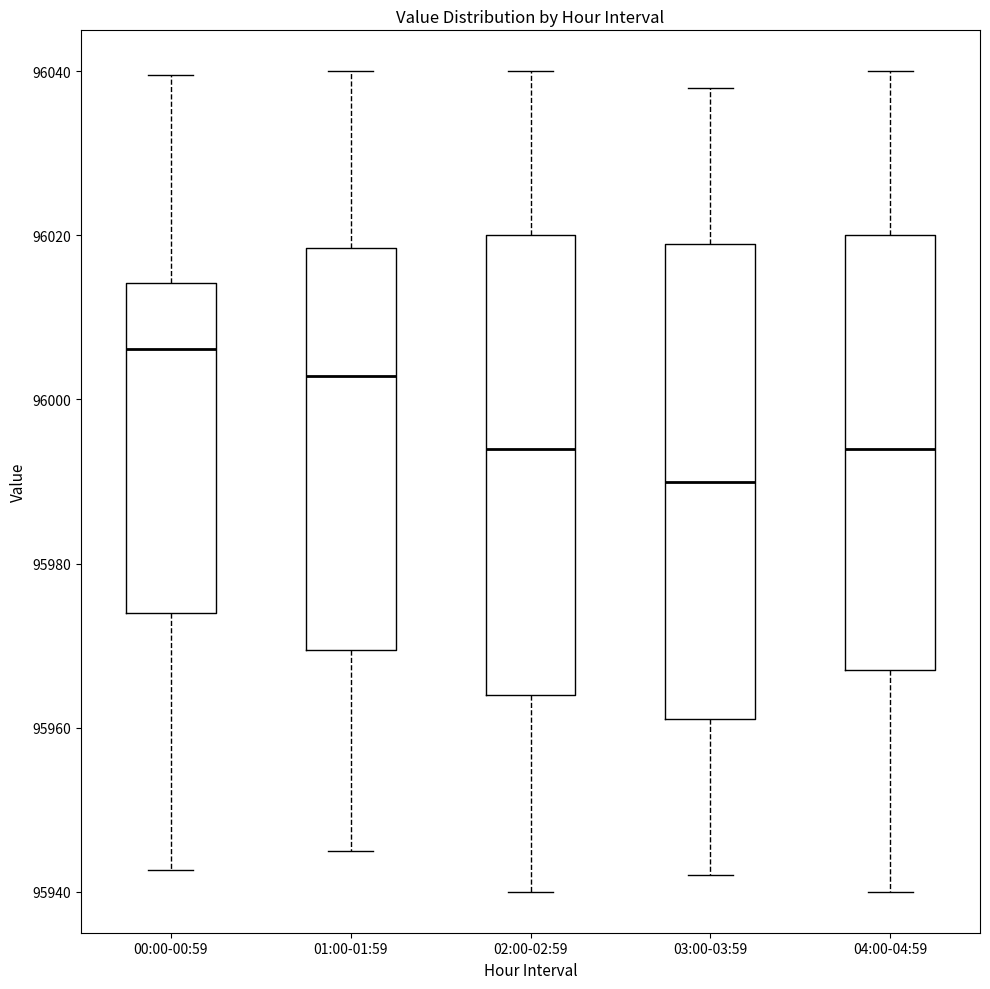

Which box's median line is the highest?

00:00-00:59